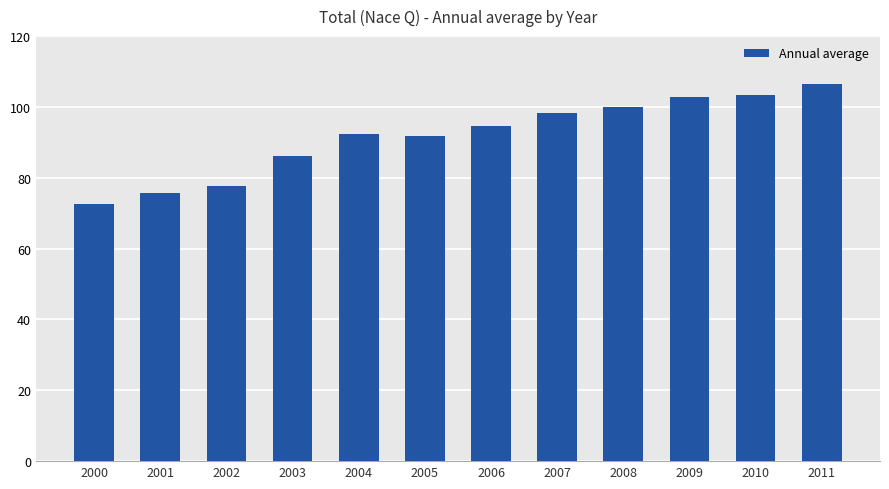

What is the value of the 6th bar from the left?

91.7